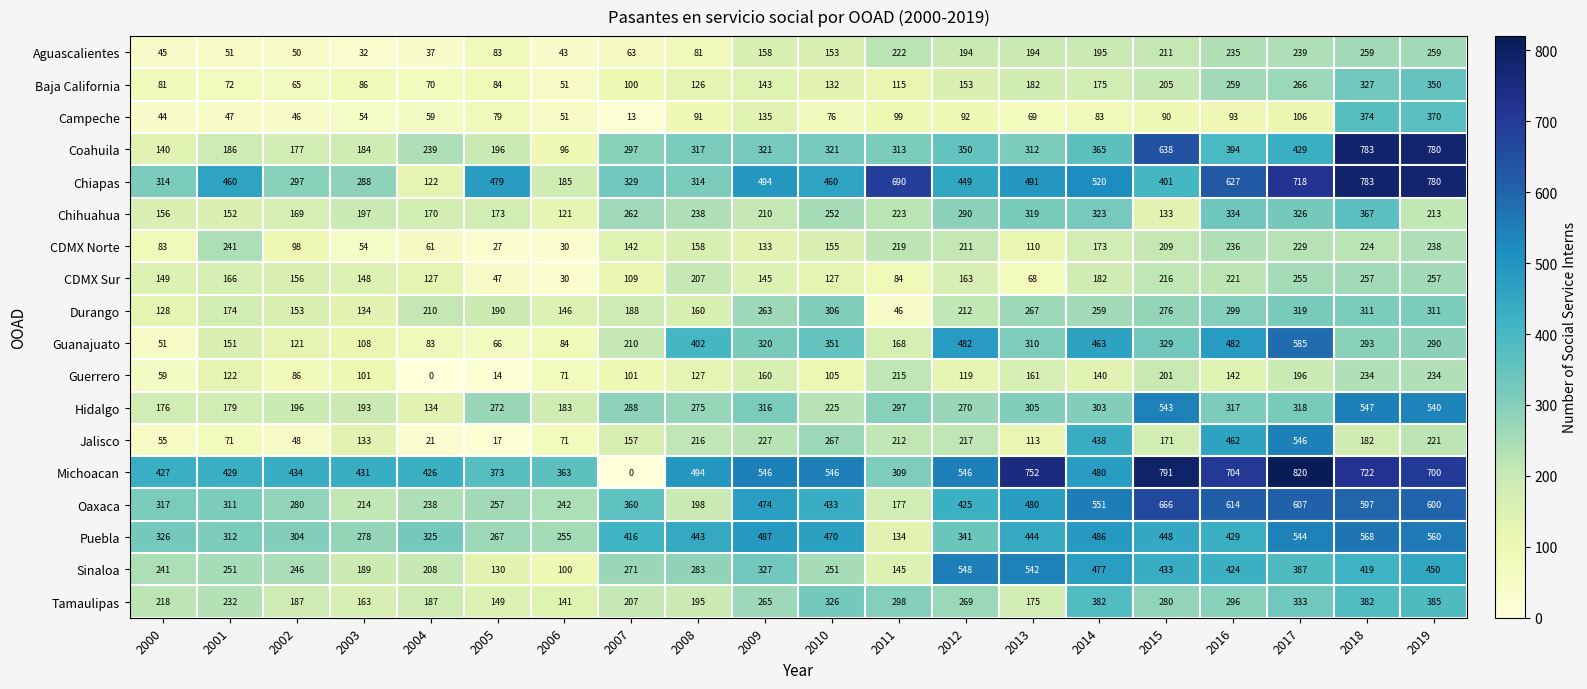

The Oaxaca series shows 614 at 2016. True or false?

True